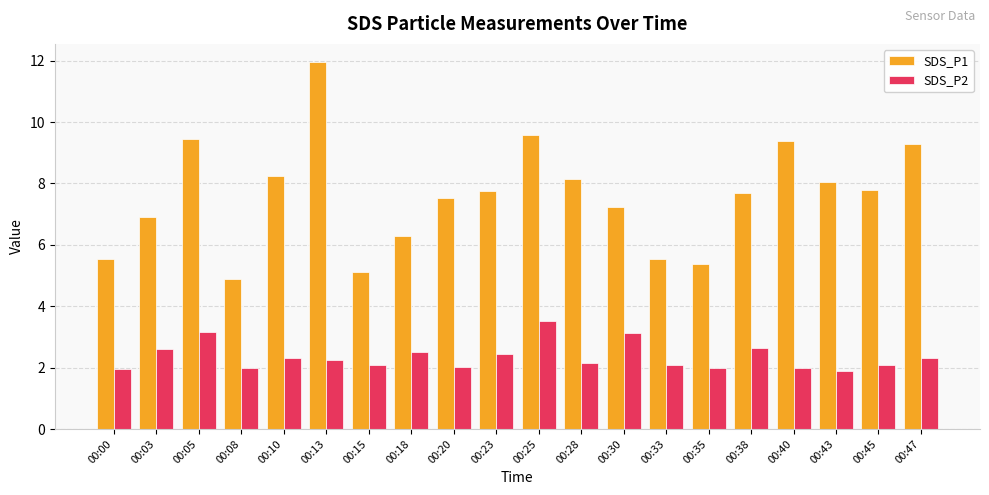

Between 00:08 and 00:13, which series saw the biggest shift?

SDS_P1